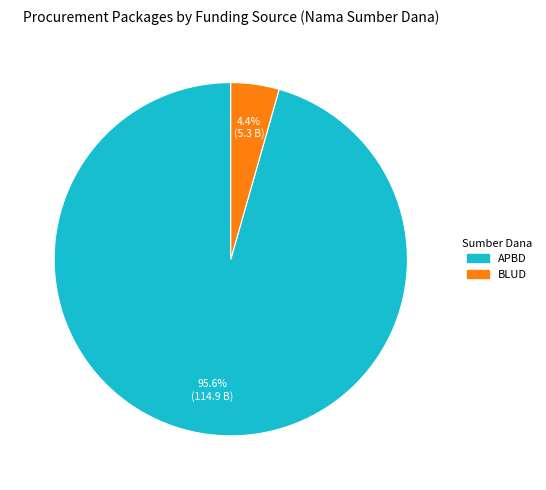

Rank the categories by value from lowest to highest.

BLUD, APBD